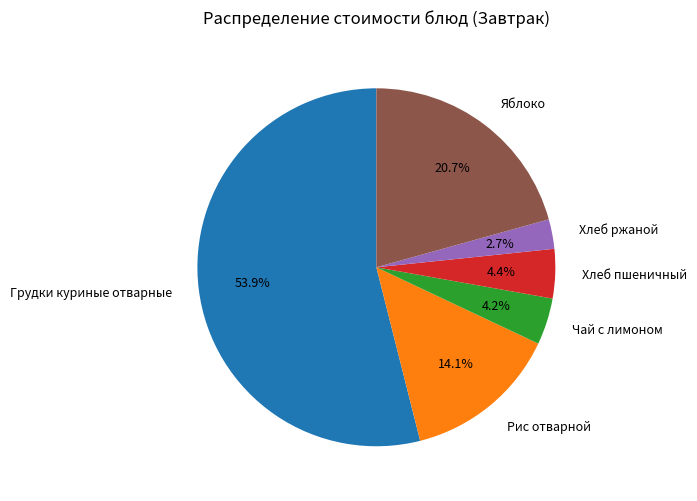

Which slice represents more than half of the pie?

Грудки куриные отварные